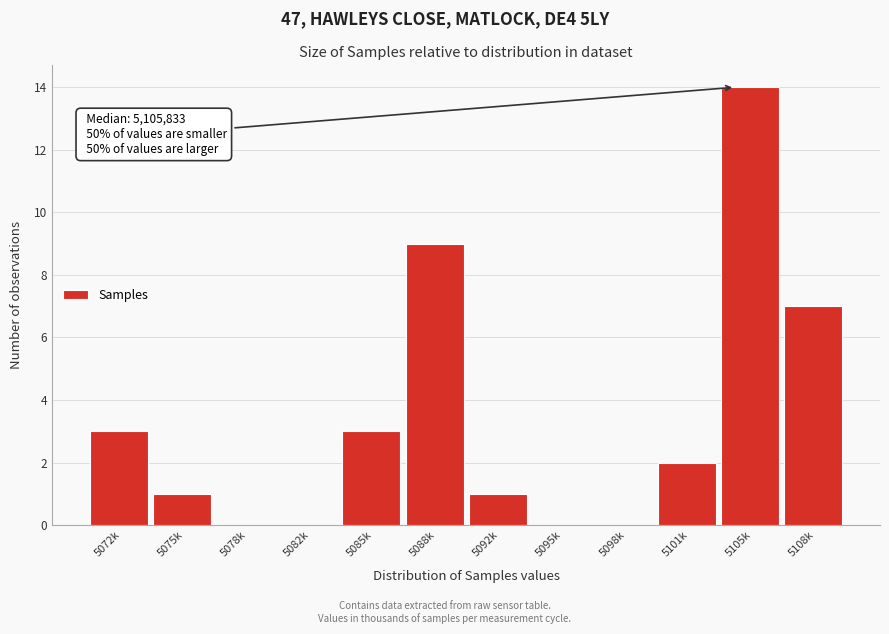

Reading left to right, extract all data points from this chart.

5072k=3	5075k=1	5078k=0	5082k=0	5085k=3	5088k=9	5092k=1	5095k=0	5098k=0	5101k=2	5105k=14	5108k=7